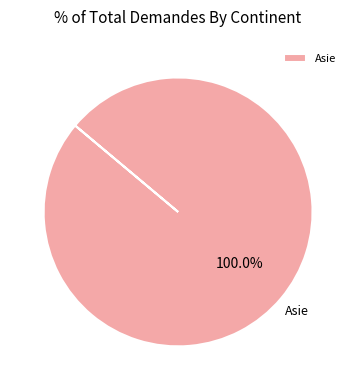

Rank the categories by value from highest to lowest.

Asie